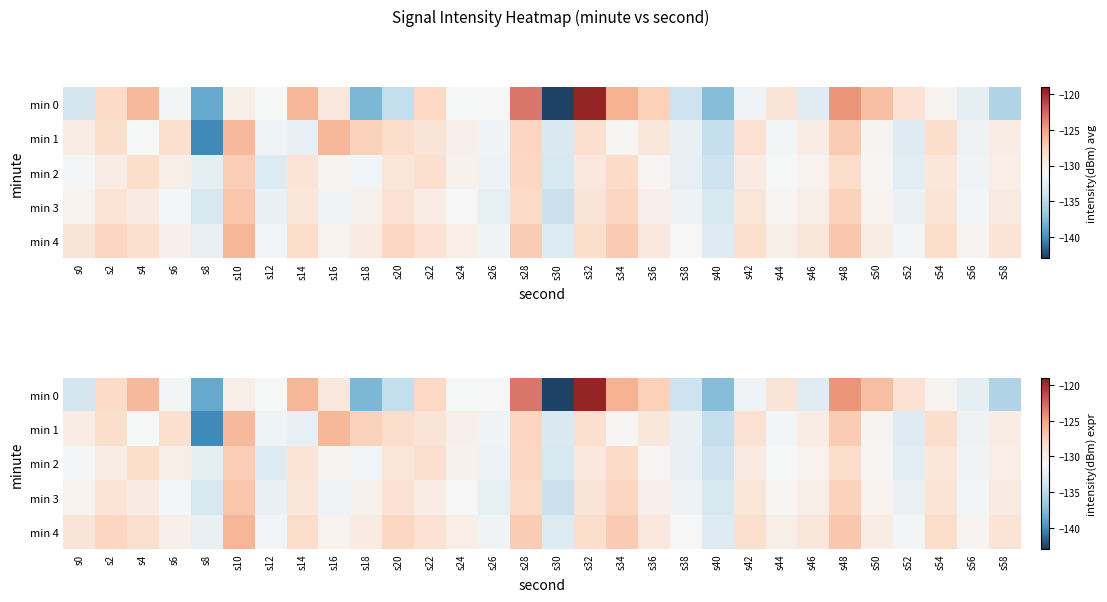

What is the smallest value displayed?

-142.6